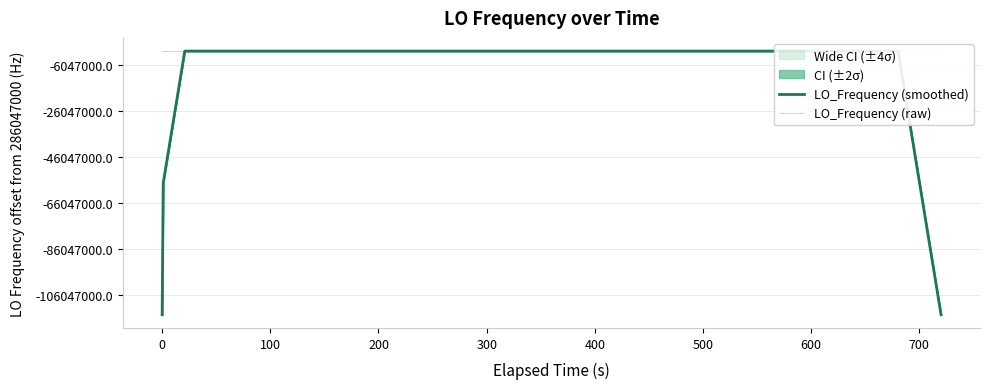

Is the value of LO_Frequency (smoothed) at 17 greater than the value of LO_Frequency (raw) at 17?

No